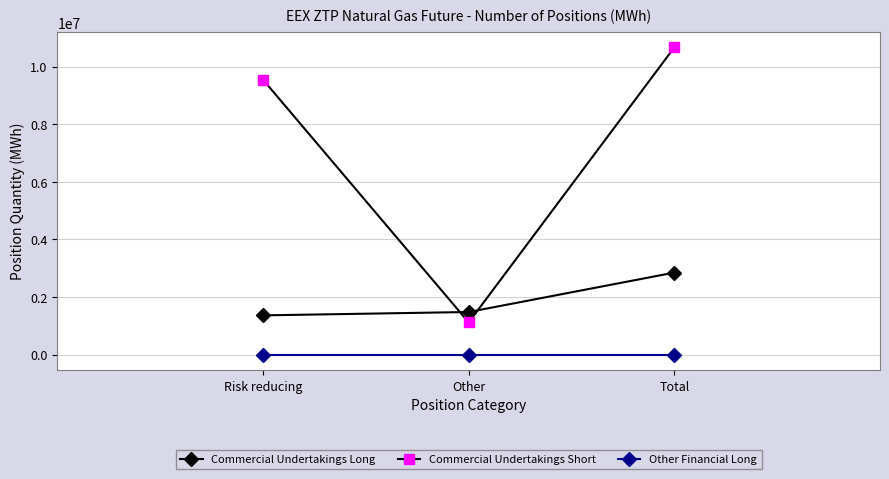

Reading left to right, list all the values displayed in this chart.

Commercial Undertakings Long: Risk reducing=1367280	Other=1483680	Total=2850960
Commercial Undertakings Short: Risk reducing=9542222	Other=1122888	Total=10665110
Other Financial Long: Risk reducing=0	Other=0	Total=0